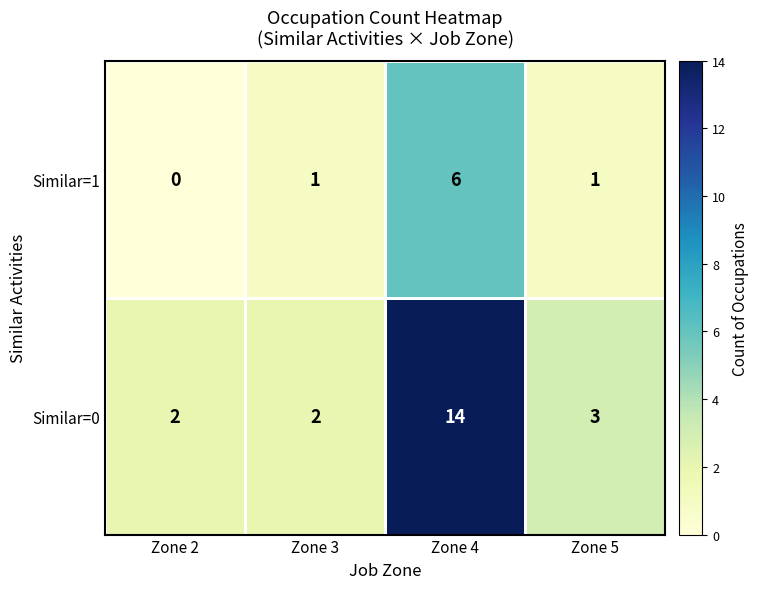

Which series has the largest total across all categories?

Similar=0